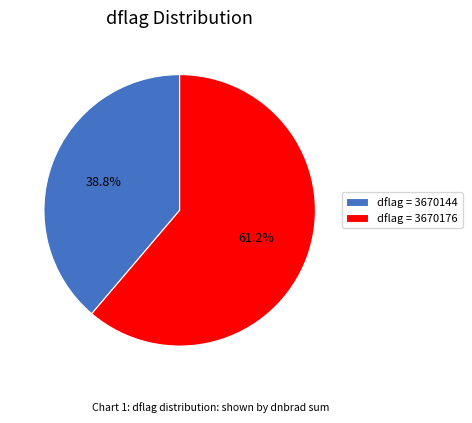

Rank the categories by value from lowest to highest.

dflag = 3670144, dflag = 3670176